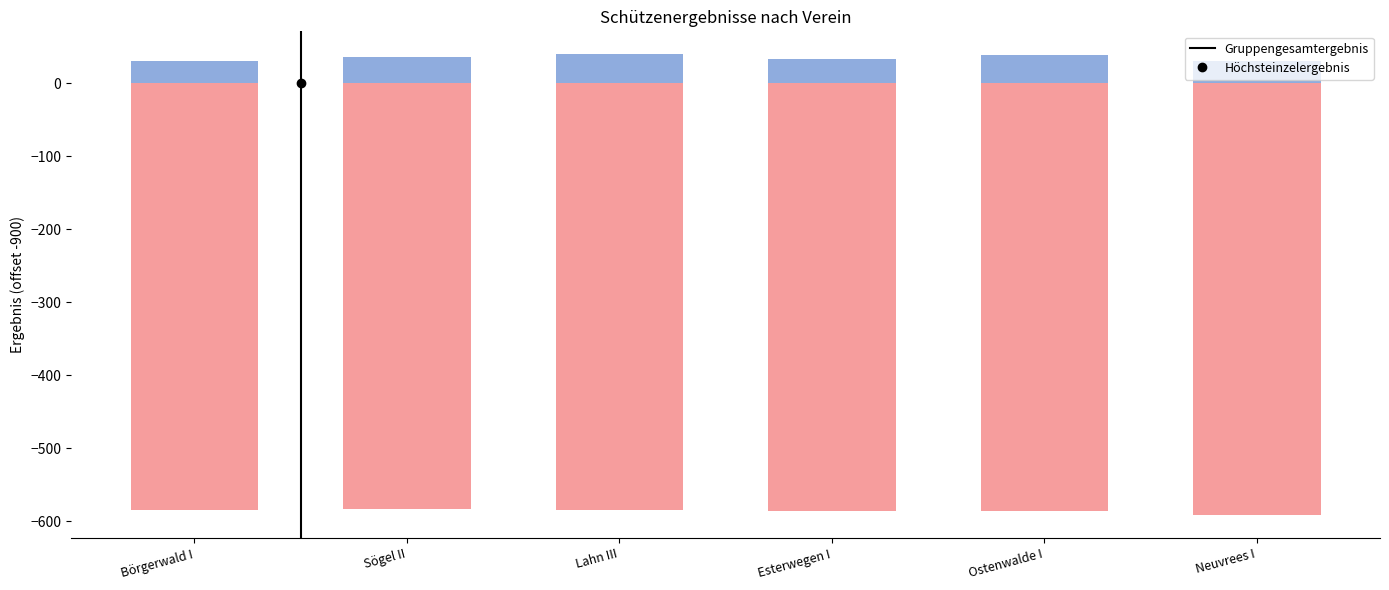

Reading left to right, what are all the values shown in this chart?

Börgerwald I: 30.3	35.2	39.4	33.1	39.1	30.8
Sögel II: -585.2	-583.5	-585.0	-585.6	-586.6	-591.5